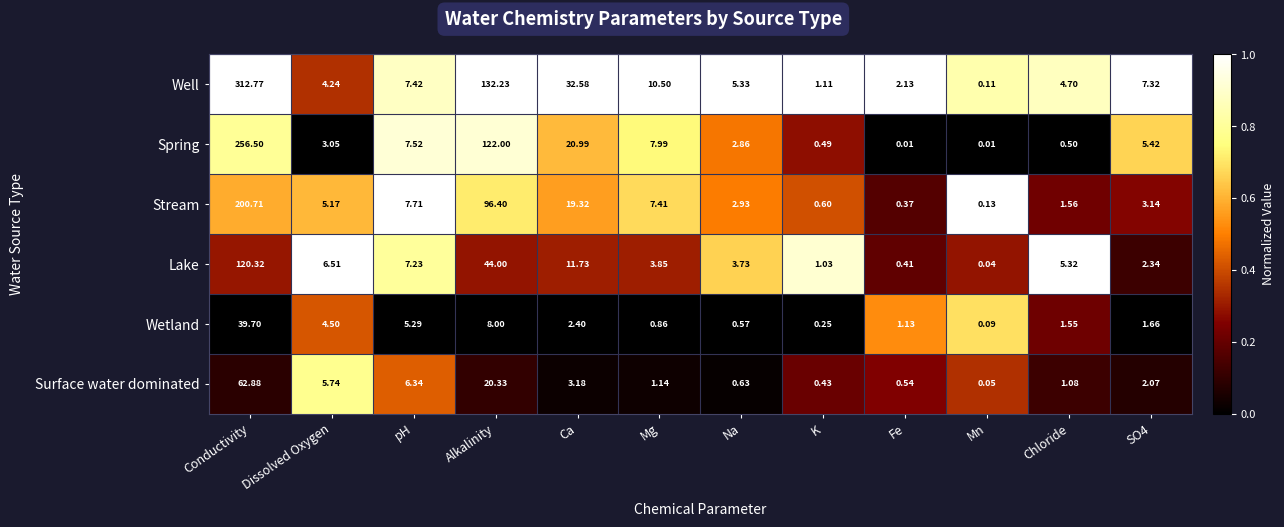

At which label does Well reach its peak?

Conductivity